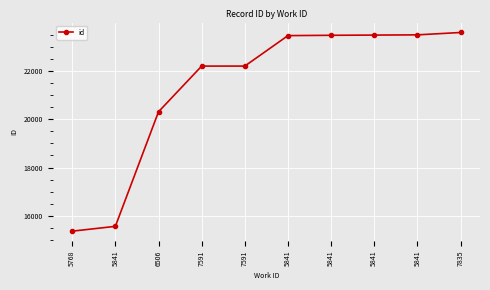

List the labels in order of value, largest first.

7835, 5841, 5841, 5841, 5841, 7591, 7591, 6506, 5841, 5768